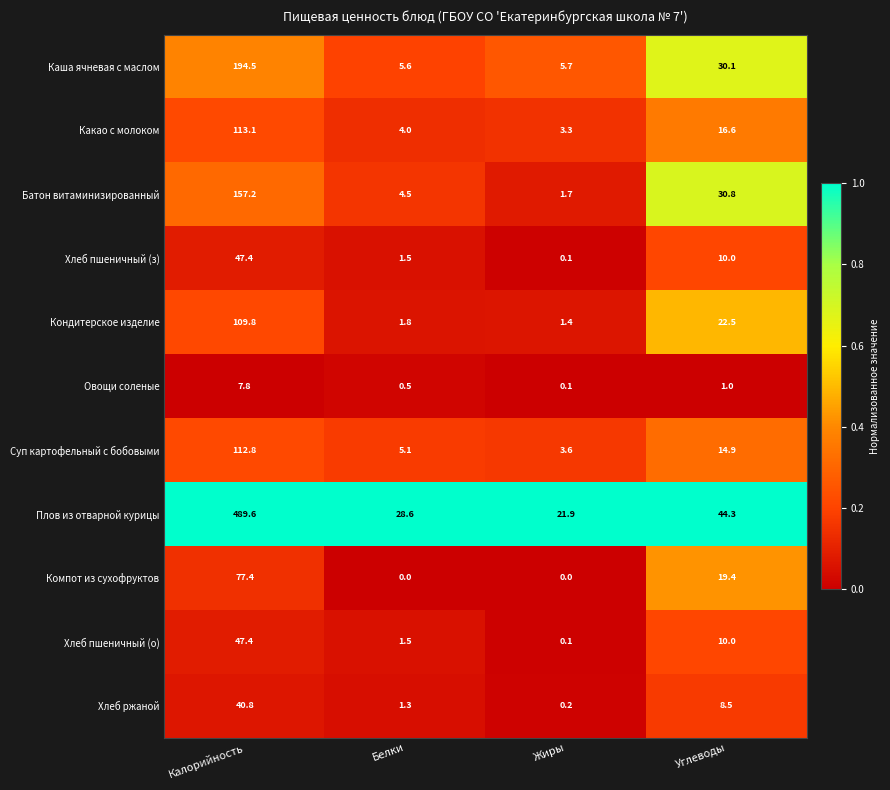

Which series has the largest total across all categories?

Плов из отварной курицы